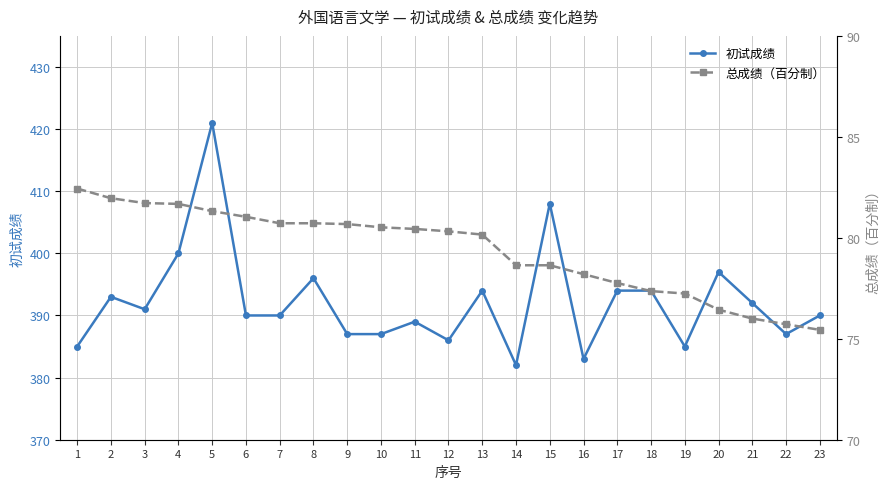

Reading left to right, extract all data points from this chart.

初试成绩: 1=385.0	2=393.0	3=391.0	4=400.0	5=421.0	6=390.0	7=390.0	8=396.0	9=387.0	10=387.0	11=389.0	12=386.0	13=394.0	14=382.0	15=408.0	16=383.0	17=394.0	18=394.0	19=385.0	20=397.0	21=392.0	22=387.0	23=390.0
总成绩（百分制）: 1=82.4	2=82.0	3=81.7	4=81.7	5=81.3	6=81.0	7=80.7	8=80.7	9=80.7	10=80.5	11=80.4	12=80.3	13=80.2	14=78.6	15=78.6	16=78.2	17=77.8	18=77.4	19=77.2	20=76.4	21=76.0	22=75.7	23=75.4